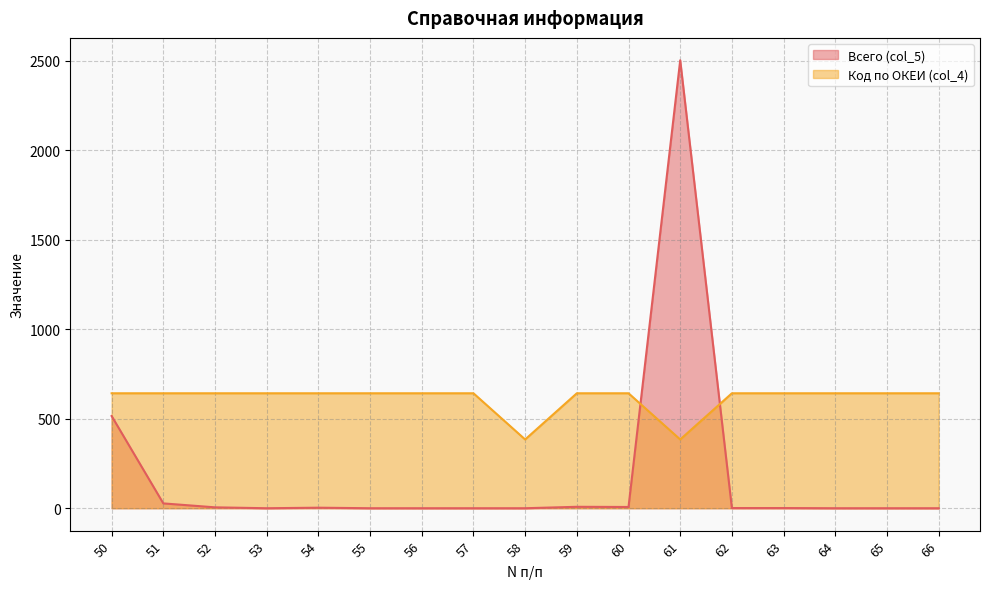

What are all the series names shown in the legend?

Всего (col_5), Код по ОКЕИ (col_4)